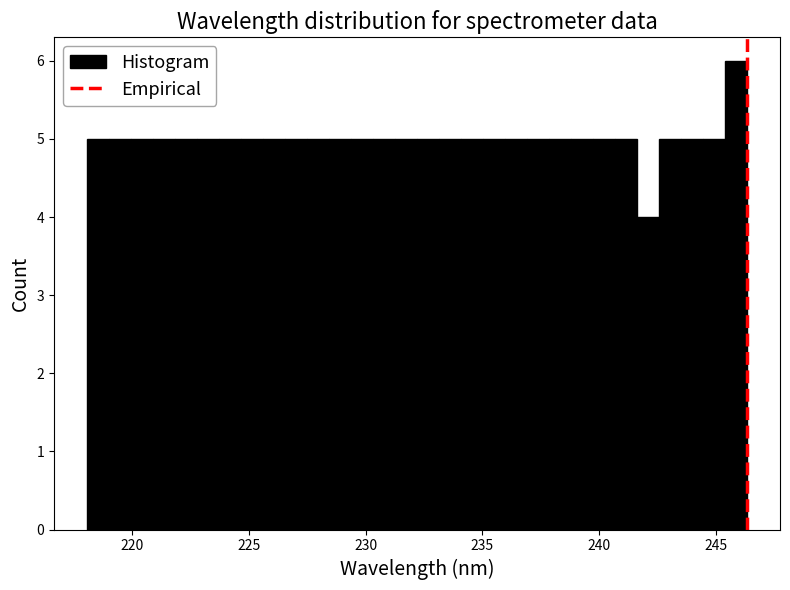

Read against the x-axis, roughly where is the centre of the tallest bar?

246.0